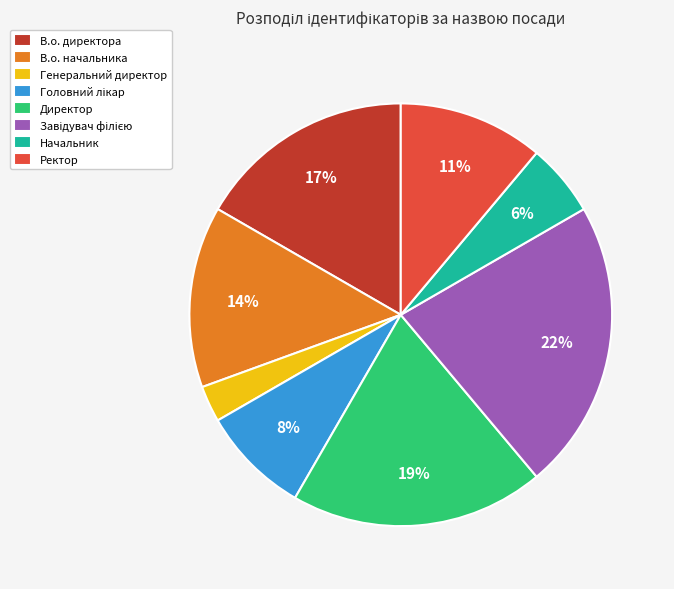

What percentage is the В.о. начальника slice, to the nearest percent?

14%